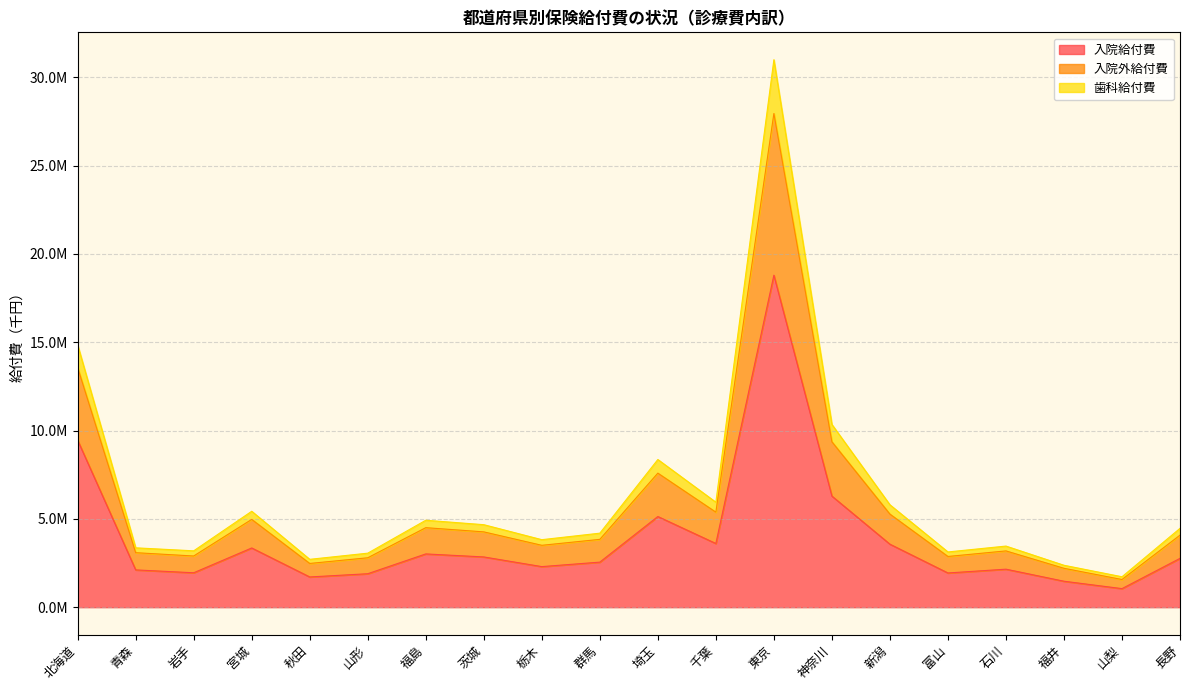

At which label does 入院外給付費 first exceed 4464546?

北海道